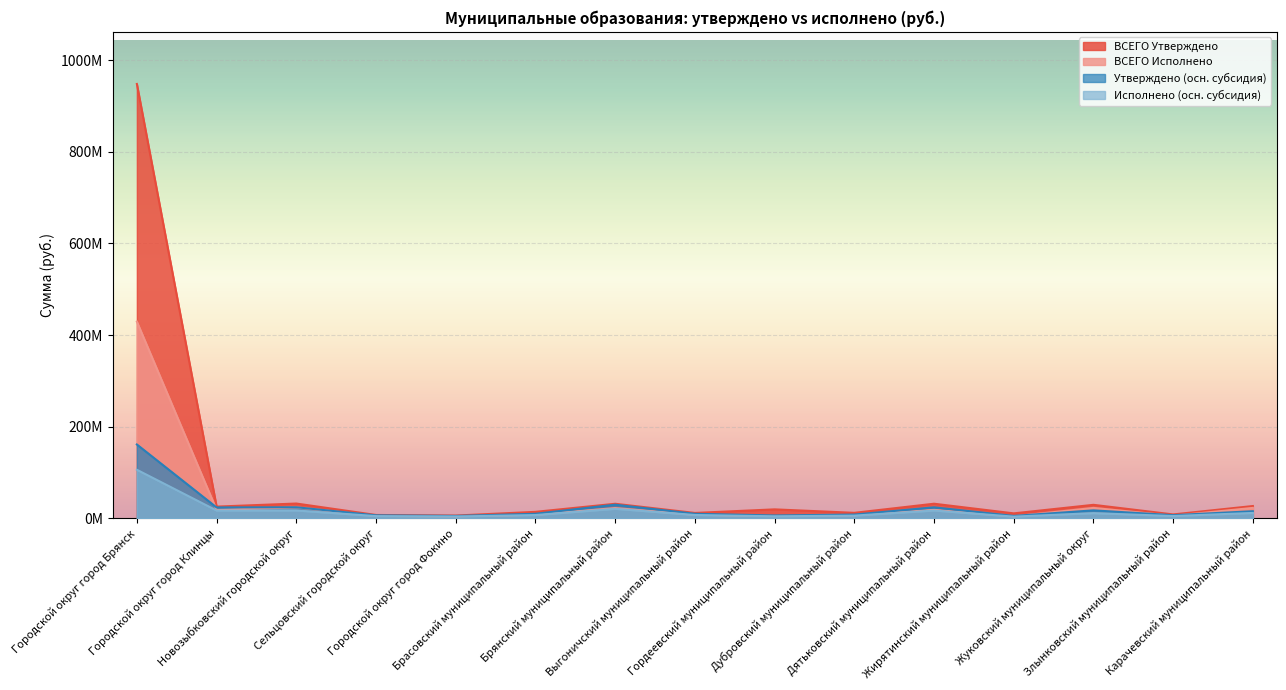

The ВСЕГО Утверждено series shows 29211993.5 at Жуковский муниципальный округ. True or false?

True